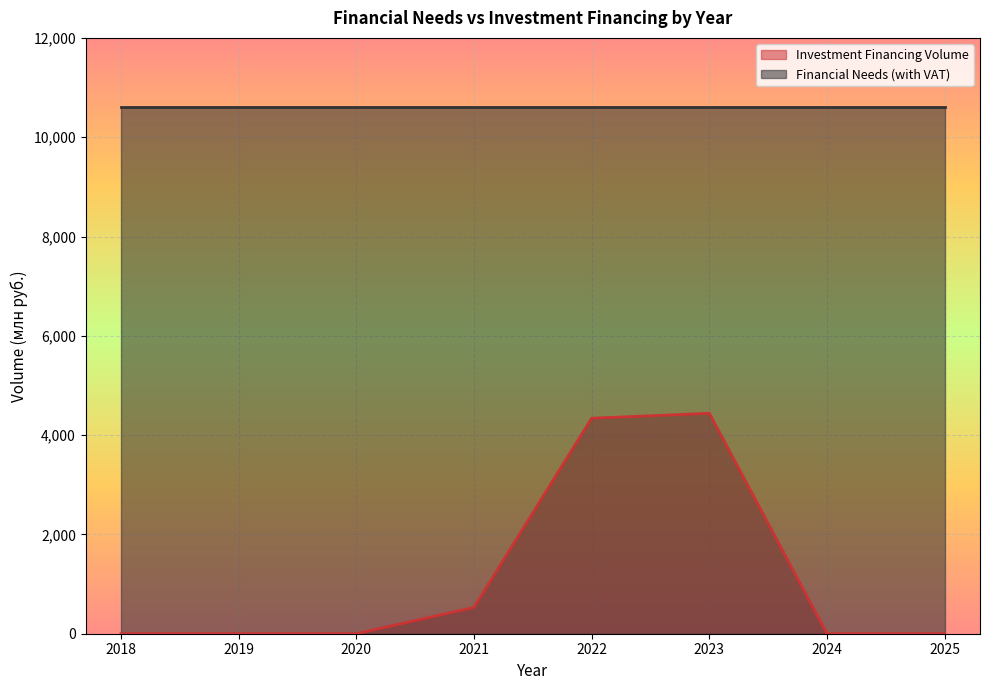

What is the difference between the maximum and second lowest values?

4439.3